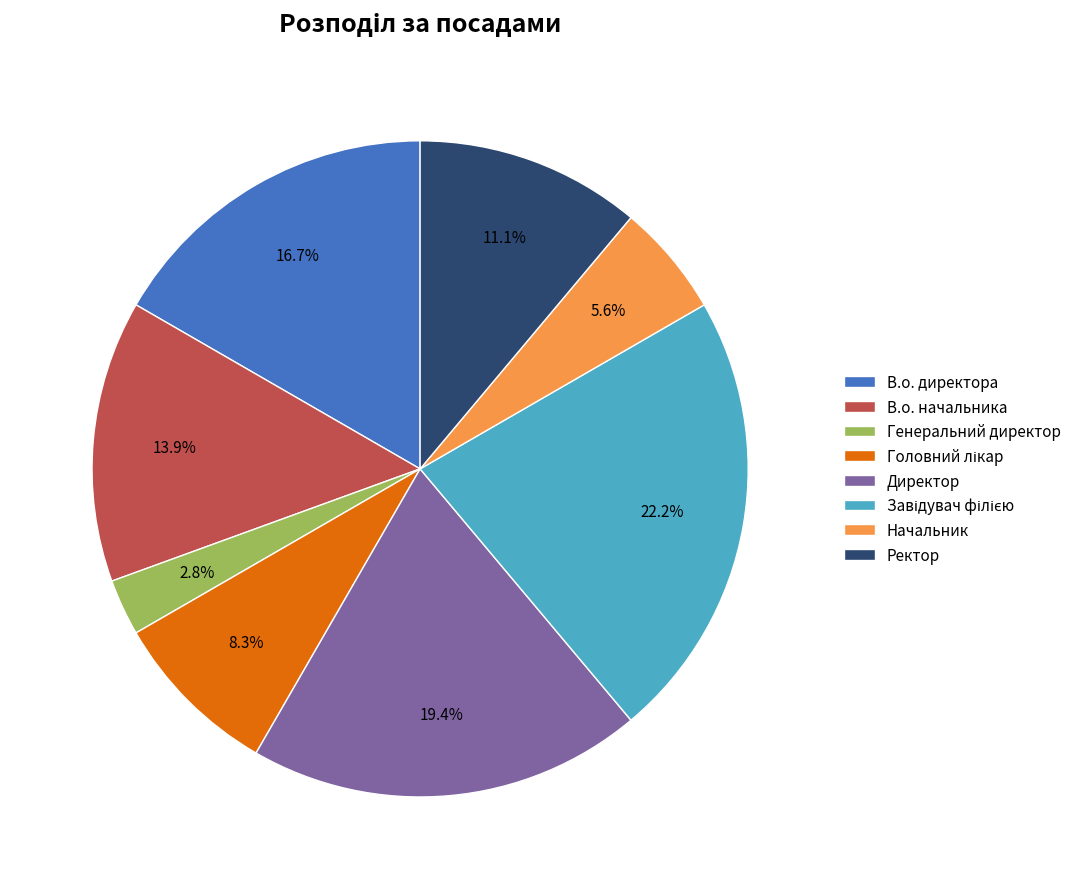

Combined, what portion of the pie is В.о. начальника and Генеральний директор?

16.7%